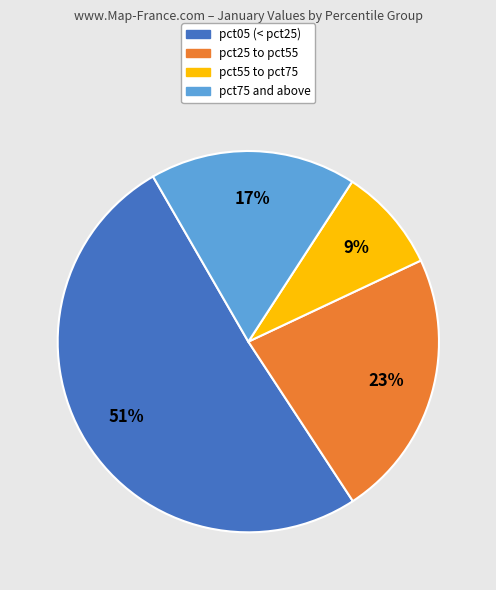

To the nearest percent, what is the difference between the largest and smallest slice percentages?

42%